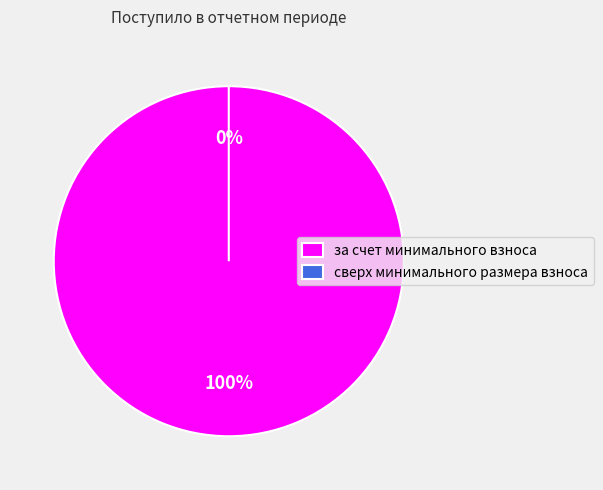

Which slice is the largest?

за счет минимального взноса